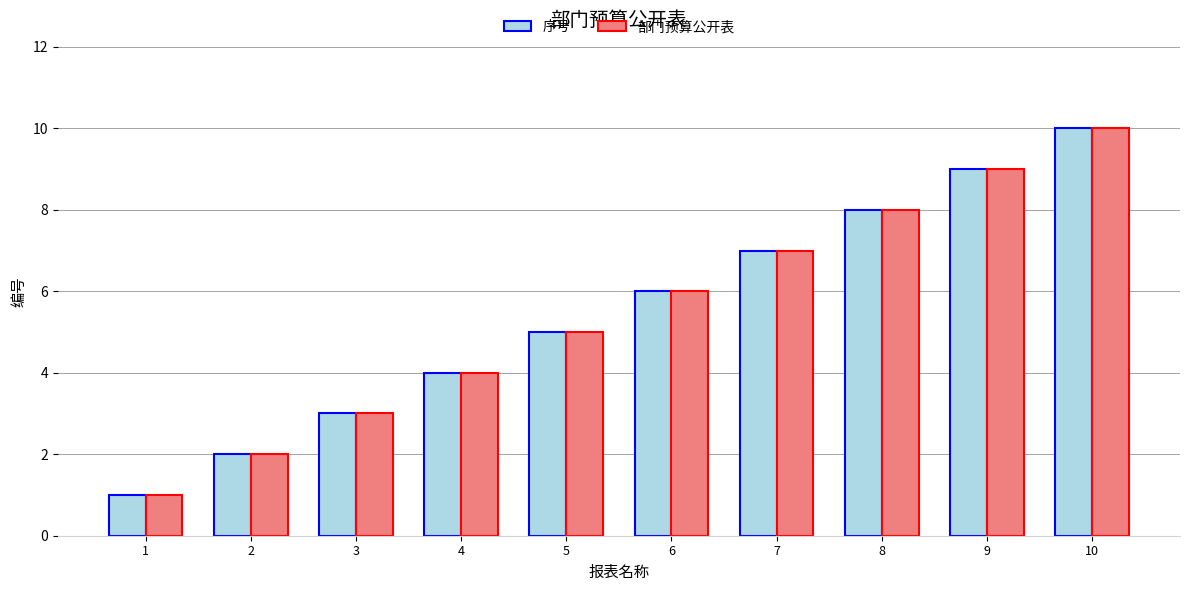

What are all the series names shown in the legend?

序号, 部门预算公开表